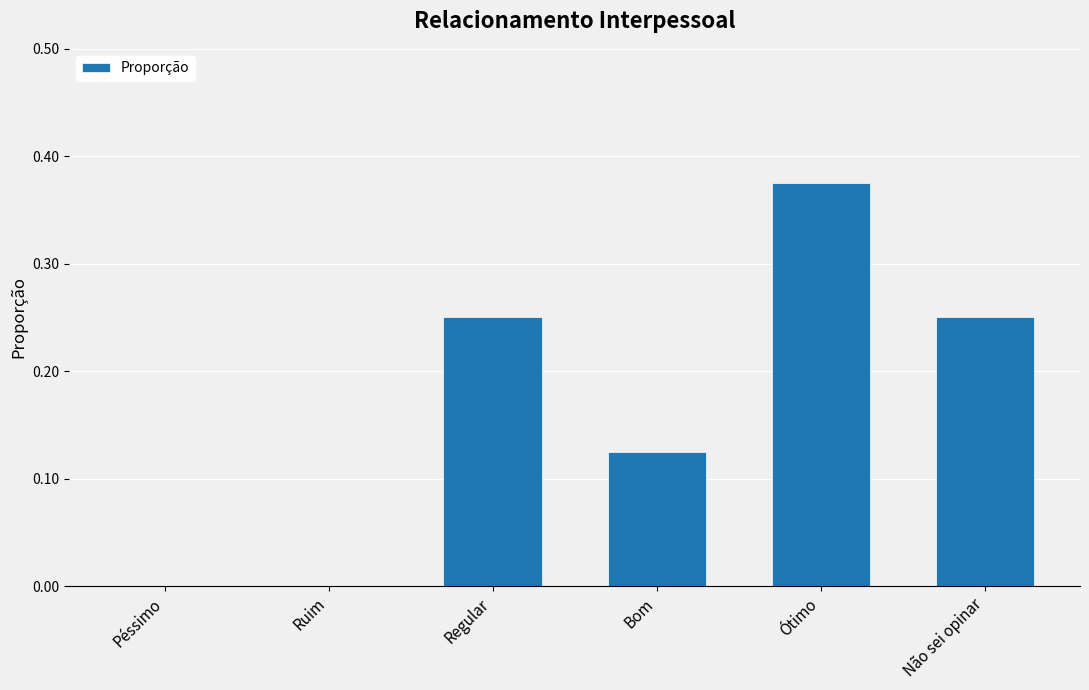

Which has a higher value, Ruim or Regular?

Regular